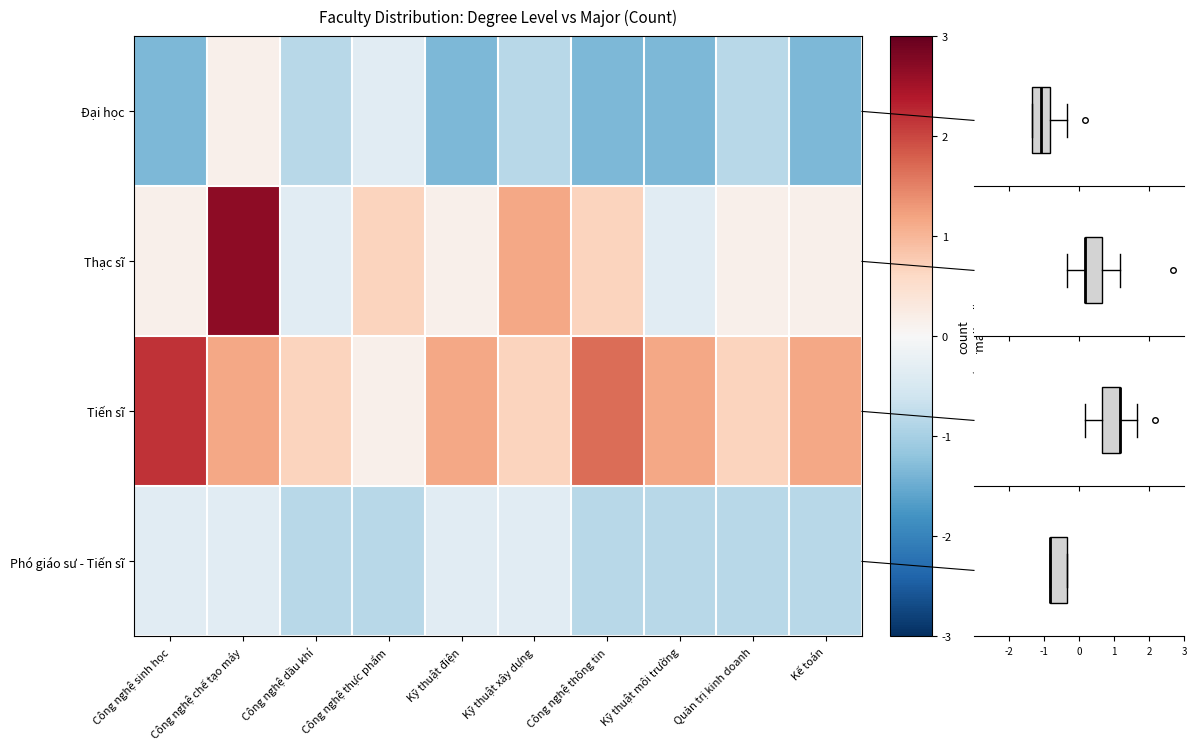

What is the total value across all series at Kỹ thuật môi trường?

-1.4